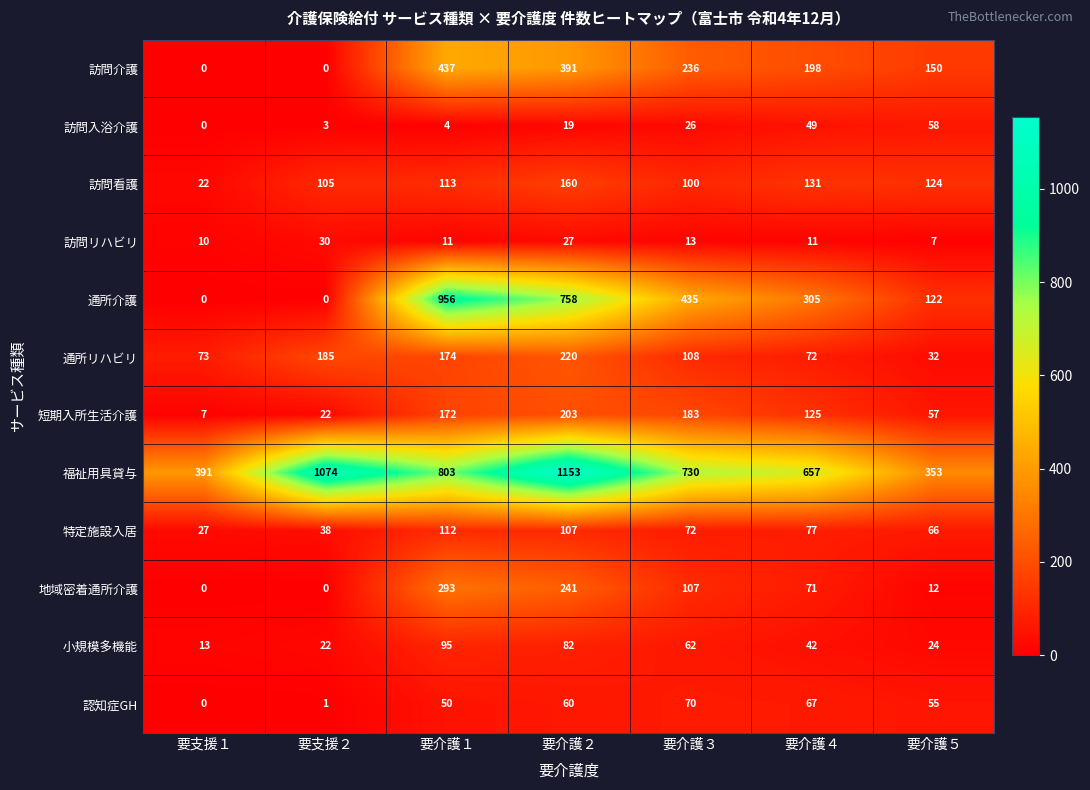

The value of 福祉用具貸与 at 要支援１ is 565. True or false?

False